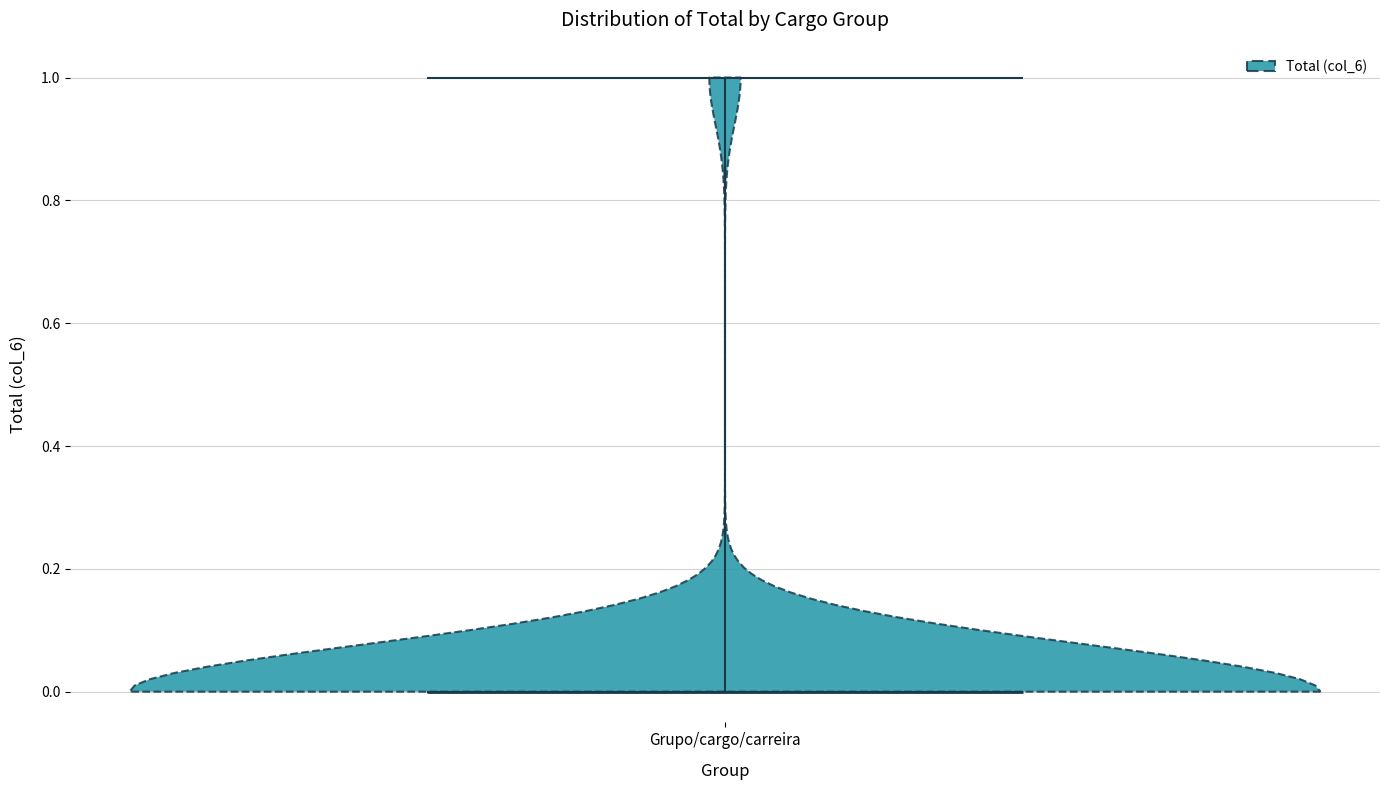

What is the lowest point the violin for Grupo/cargo/carreira reaches on the y-axis? The values are not printed on the chart, so give them approximately, as read against the axis.

0